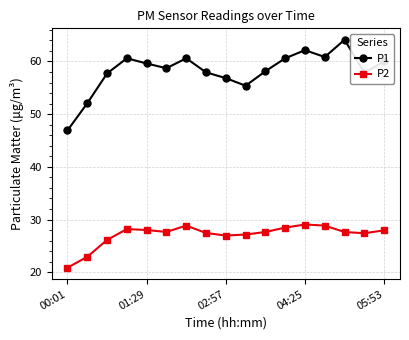

What is the value of the P2 point at the 5th from the left?

28.0